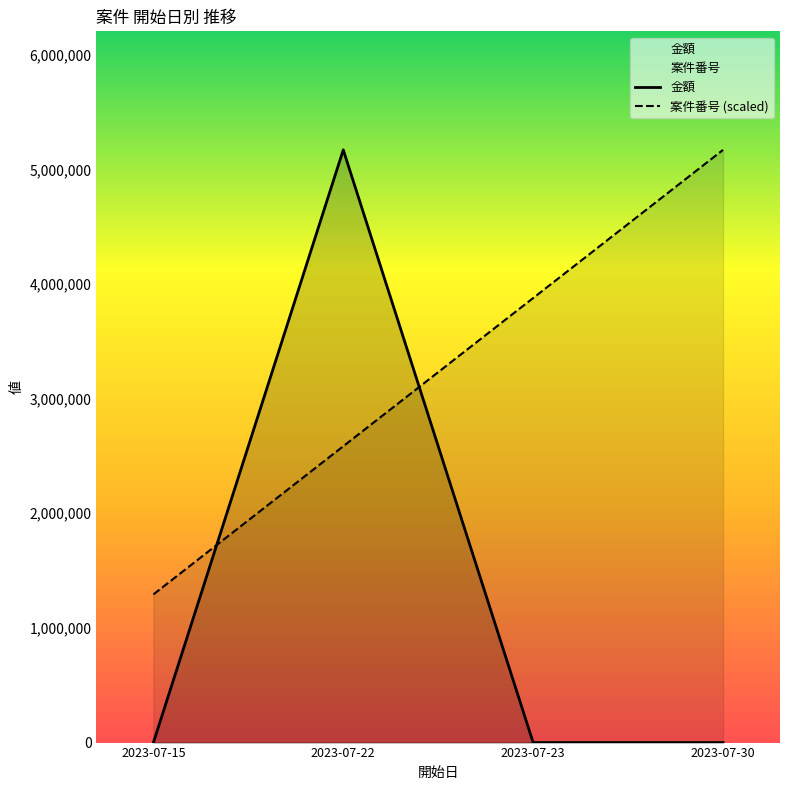

Which category has the lowest value in the 案件番号 (scaled) series?

2023-07-15